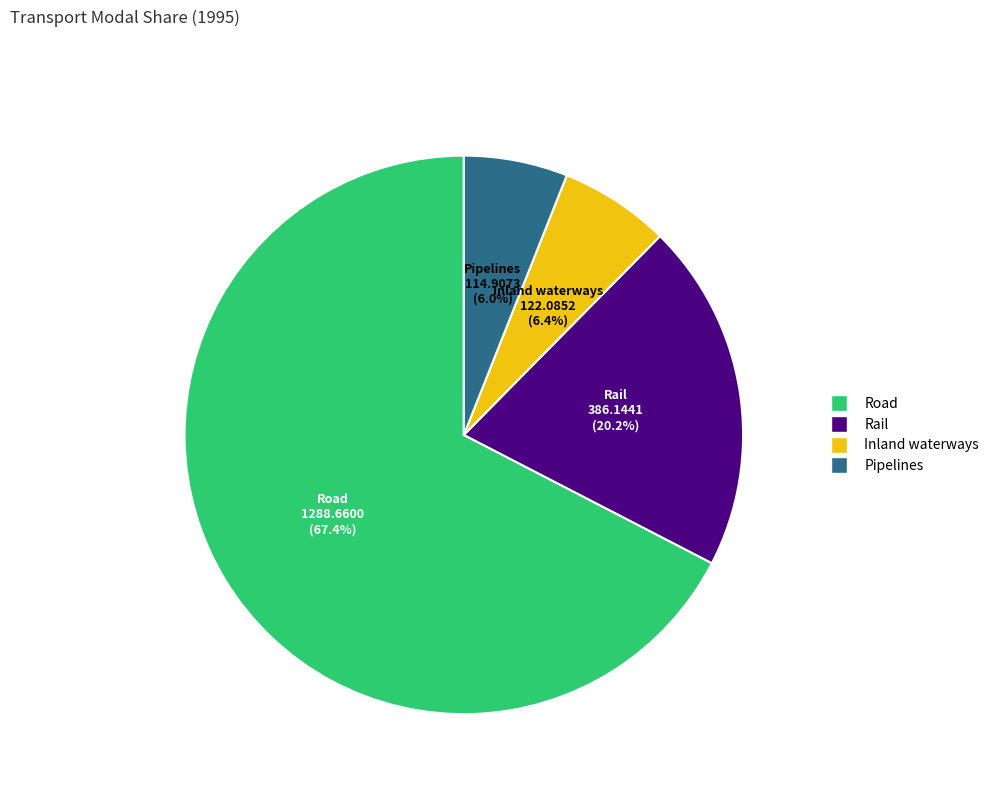

To the nearest percent, what is the difference between the largest and smallest slice percentages?

61%